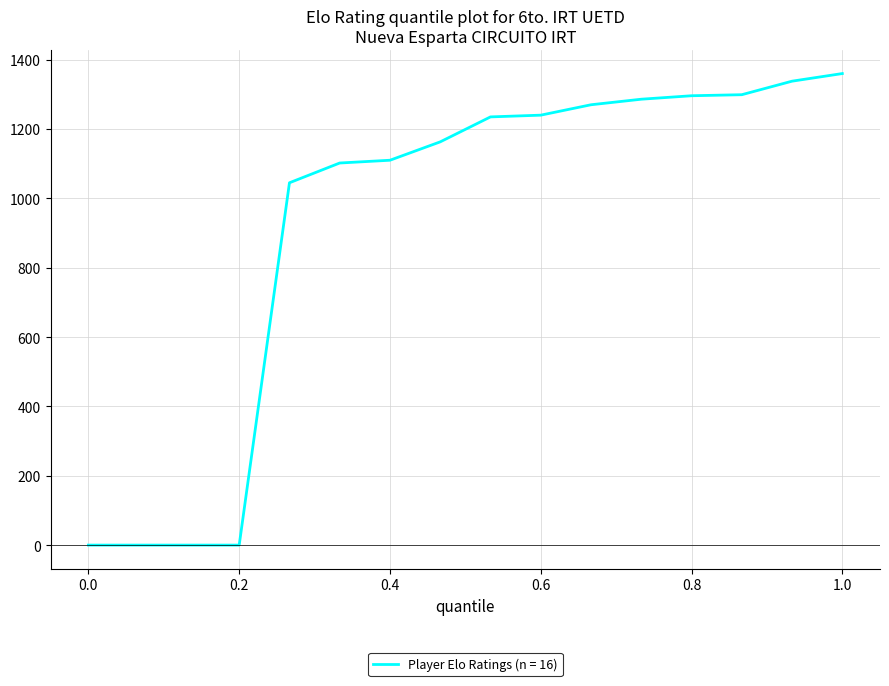

What is the maximum value shown in the chart?

1360